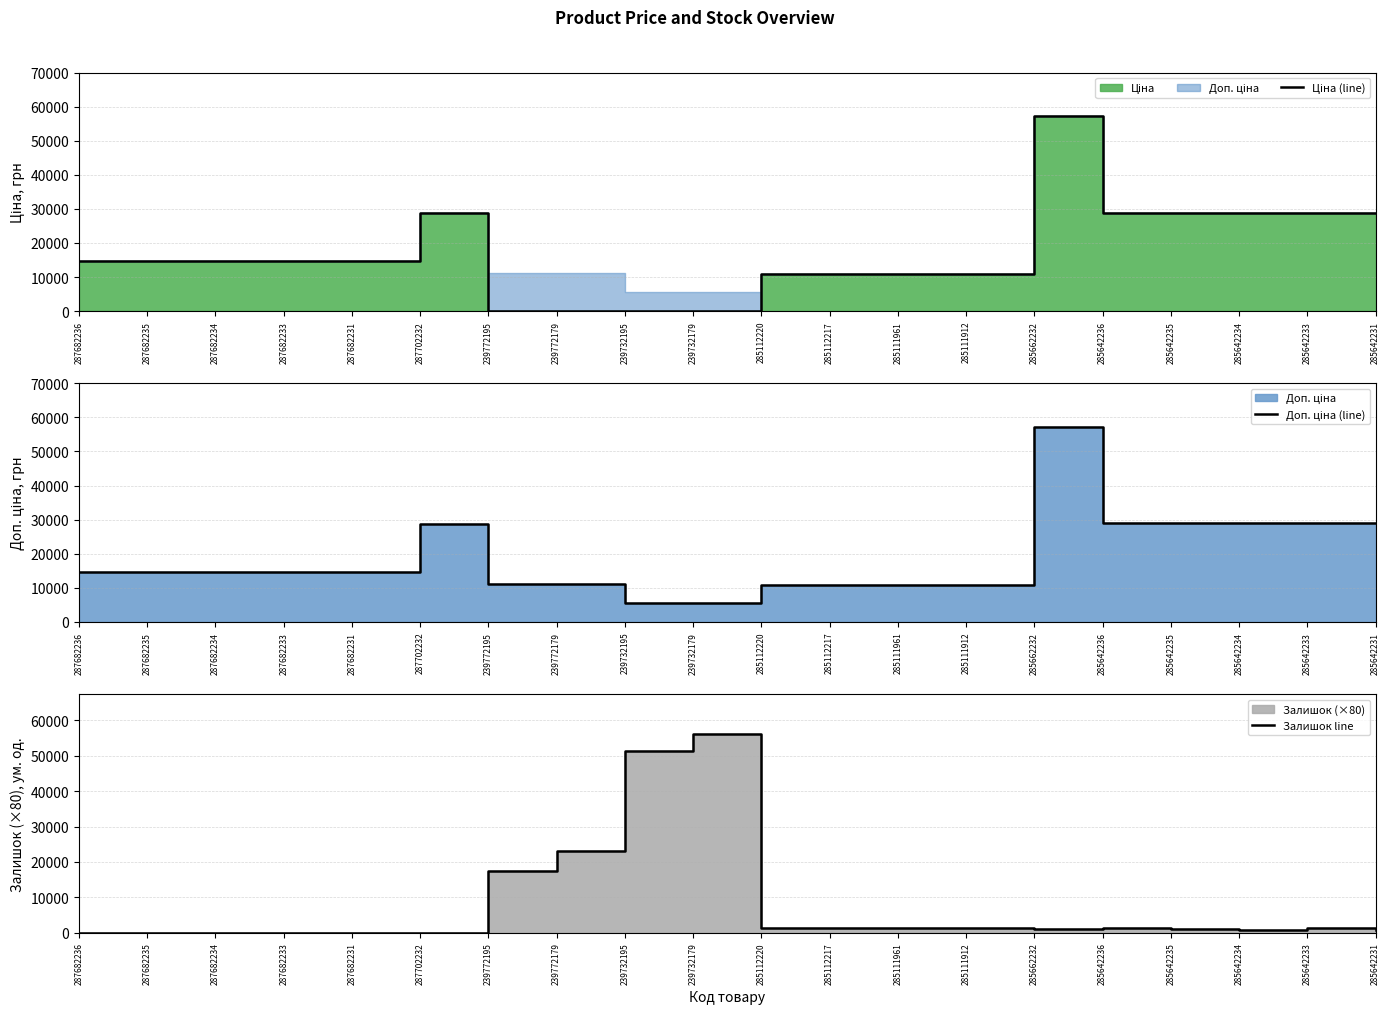

The Доп. ціна (line) series shows 17530.9 at 285111912. True or false?

False